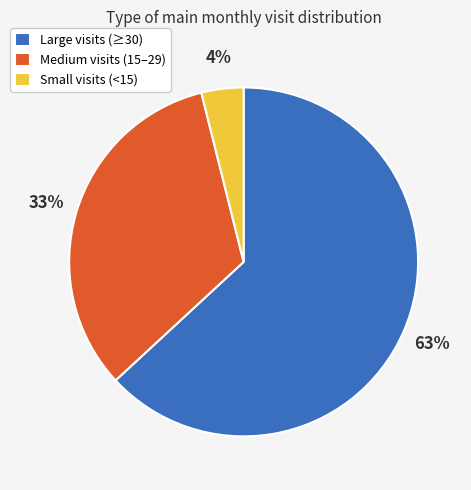

How many slices are in this pie chart?

3